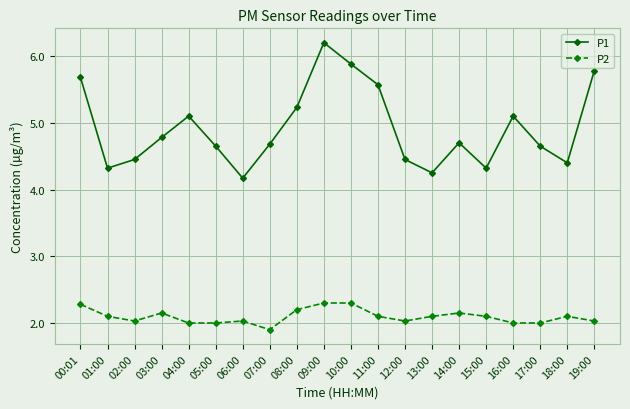

True or false: P2 has more than 2 interior local peaks.

True